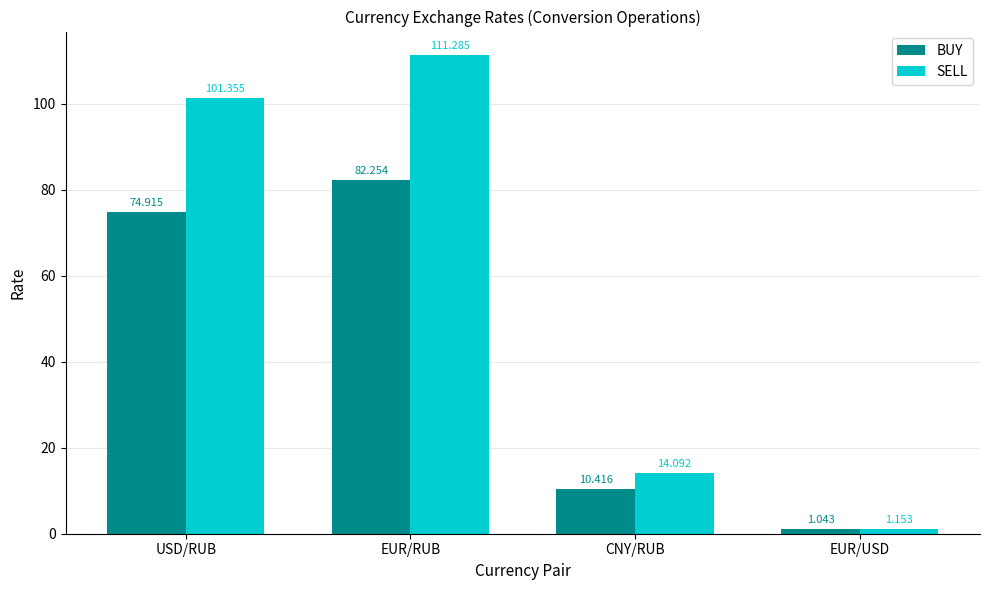

What is the spread (max minus min) of values at EUR/USD?

0.1